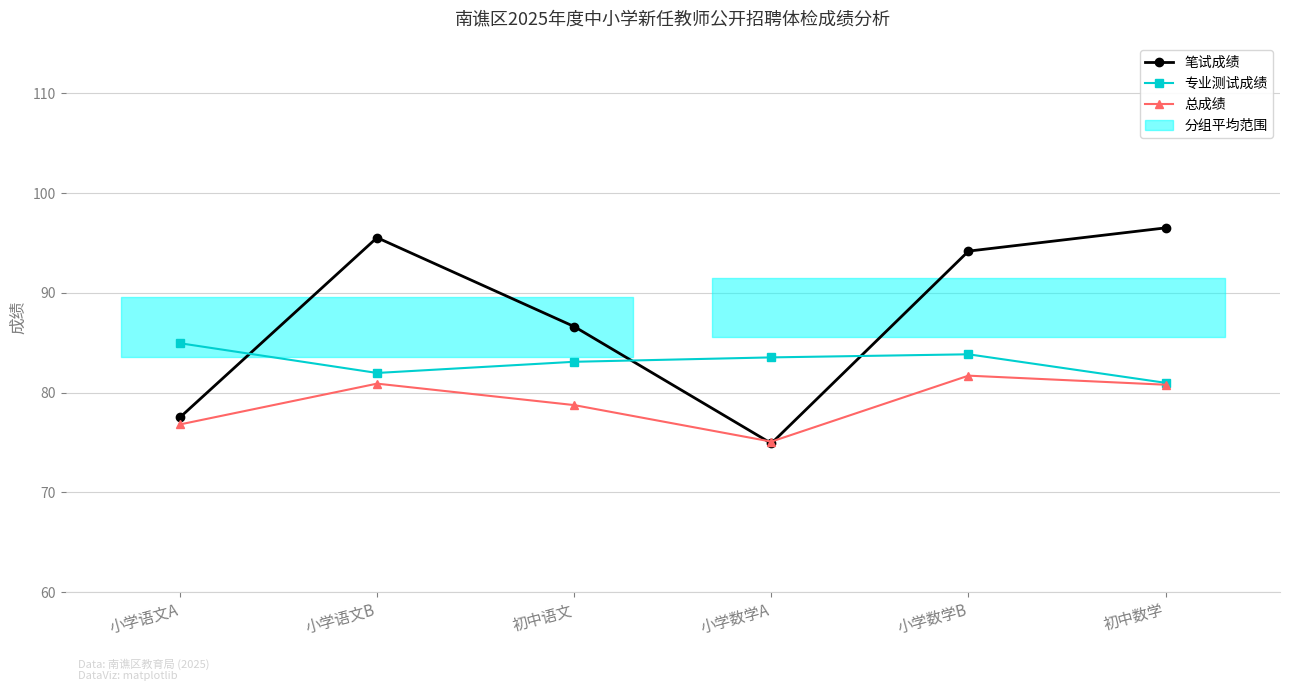

Which series ends up on top after the final intersection of 笔试成绩 and 总成绩?

笔试成绩